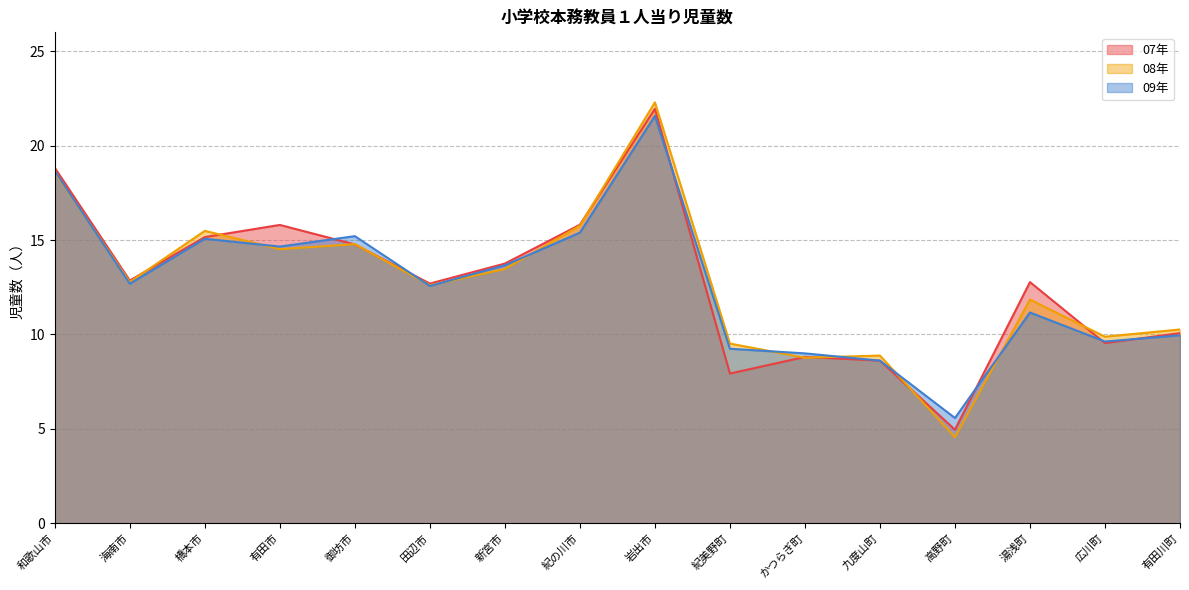

What is the maximum value shown in the chart?

22.3